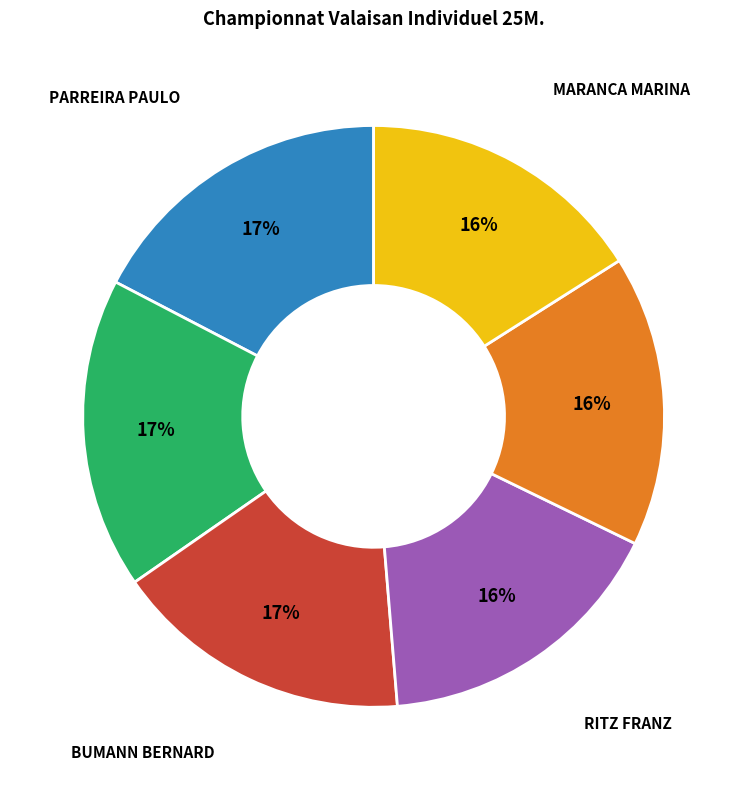

To the nearest percent, what is the average slice percentage?

17%